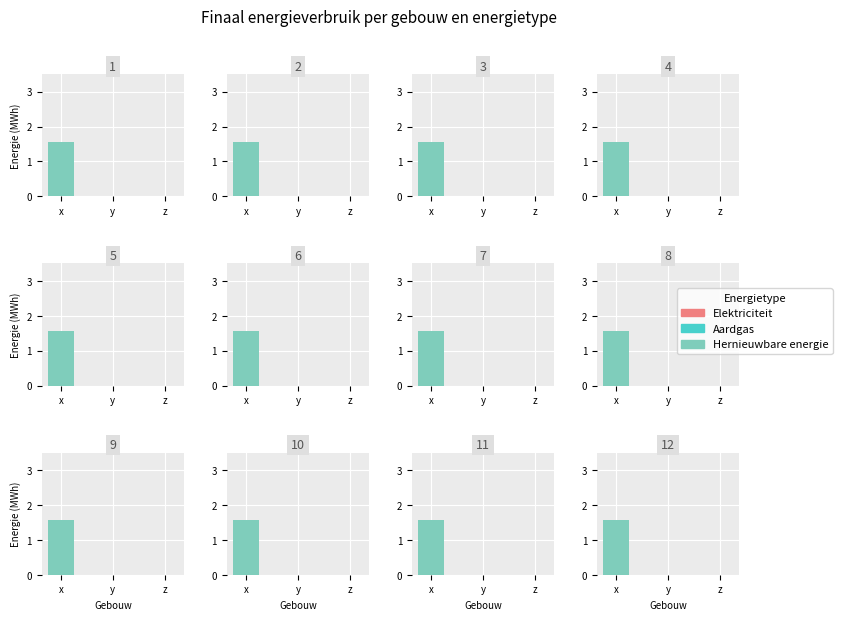

Is it true that Hernieuwbare energie equals 0.7 at y?

False